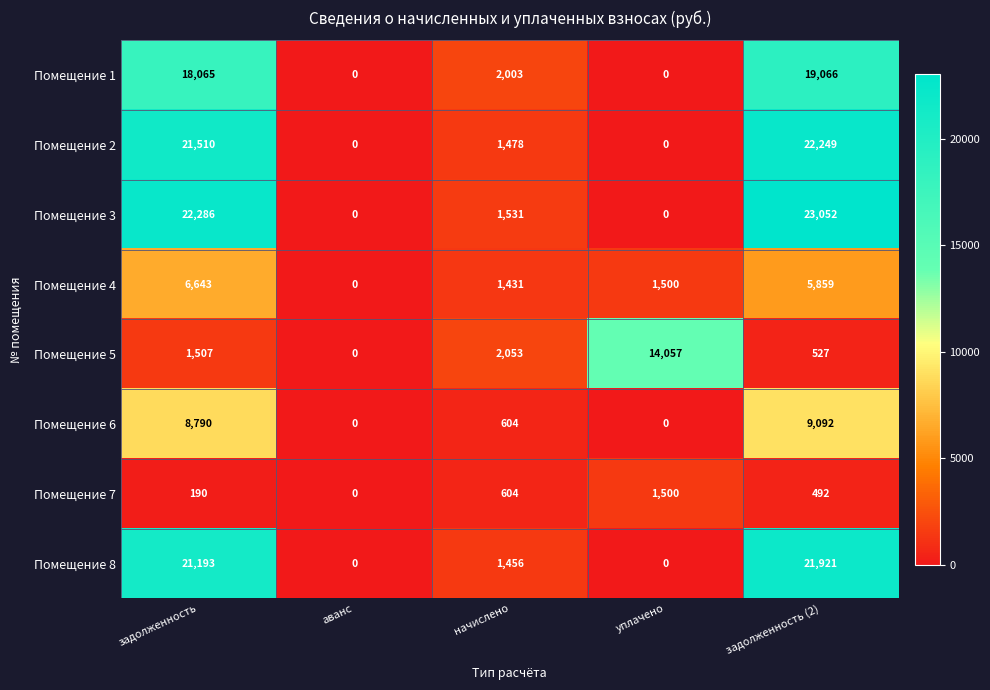

At which category is the sum across all series the highest?

задолженность (2)